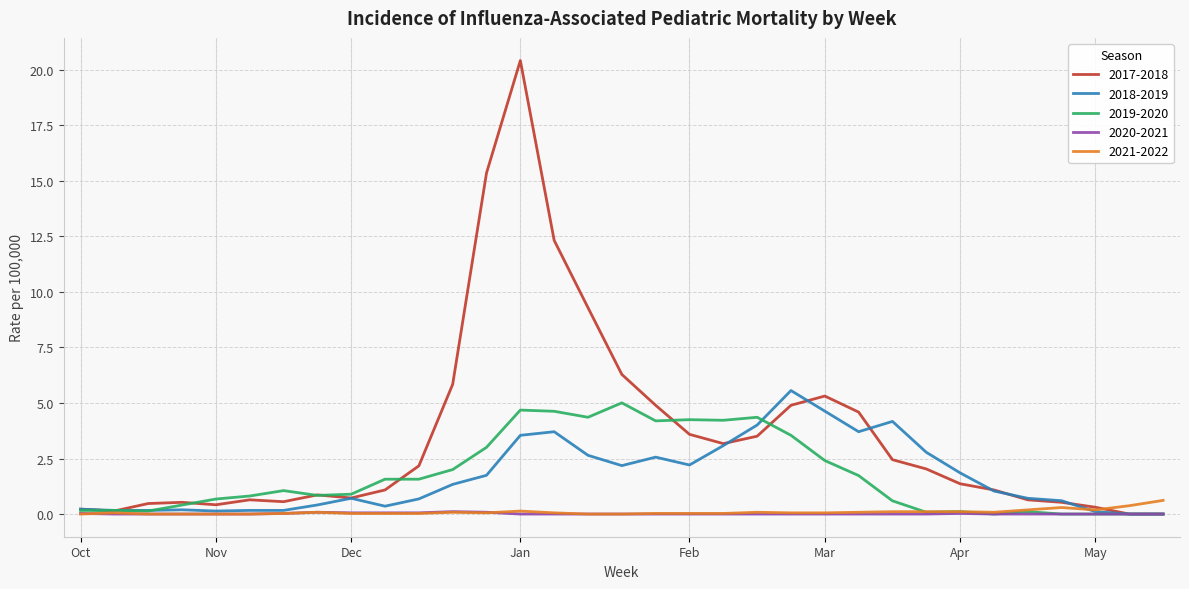

What is the difference between the maximum and minimum values in the 2020-2021 series?

0.1